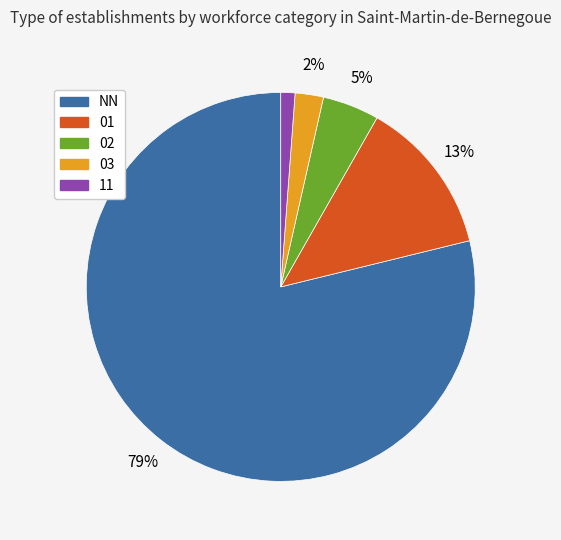

Which category accounts for the majority?

NN